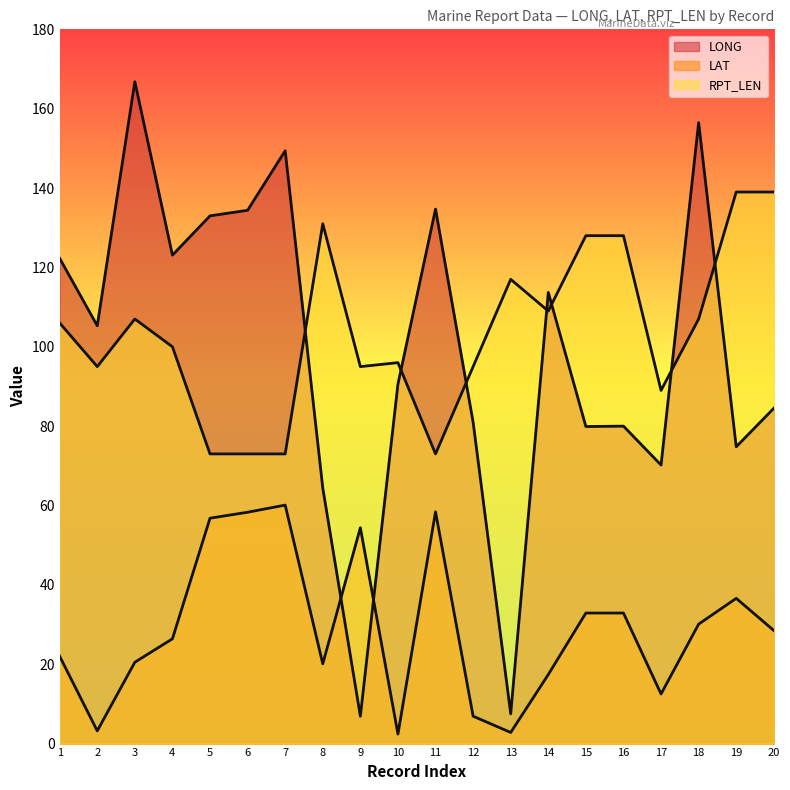

What is the value of the RPT_LEN point at the 15th from the left?

128.0